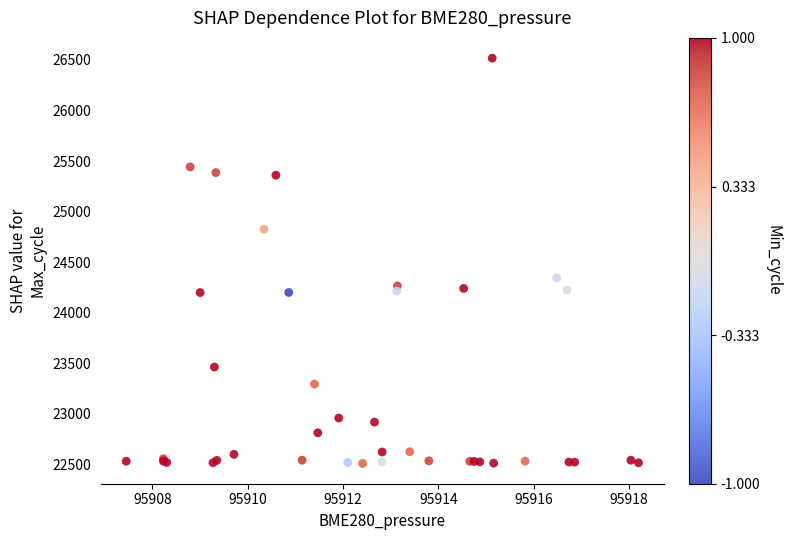

What Y value in the scatter plot is closest to 24514?

24345